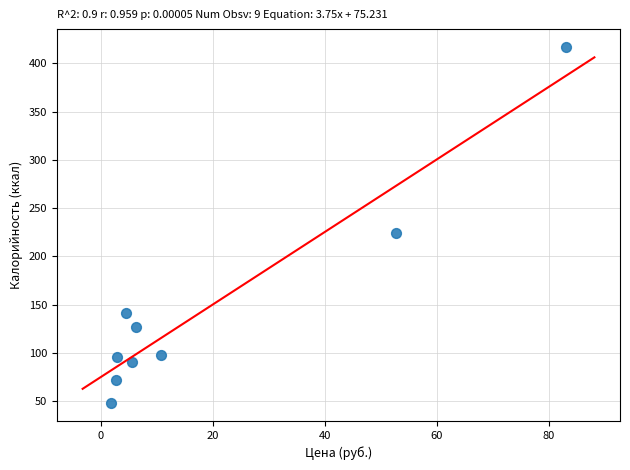

What Y value in the scatter plot is closest to 232?

223.8